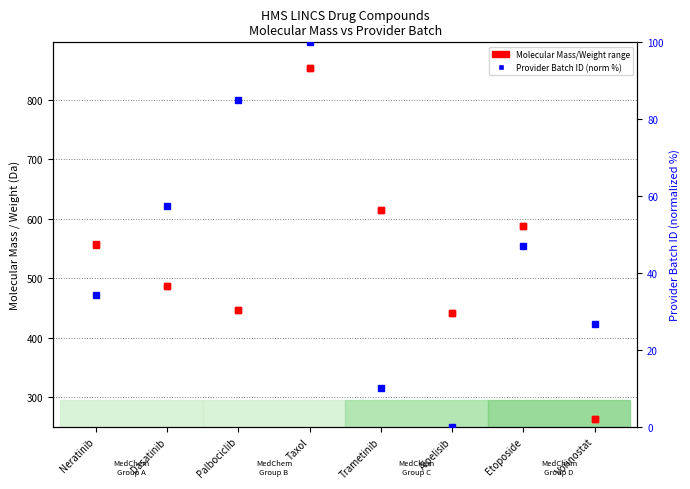

Where is the data nearest to the value 50?

Etoposide